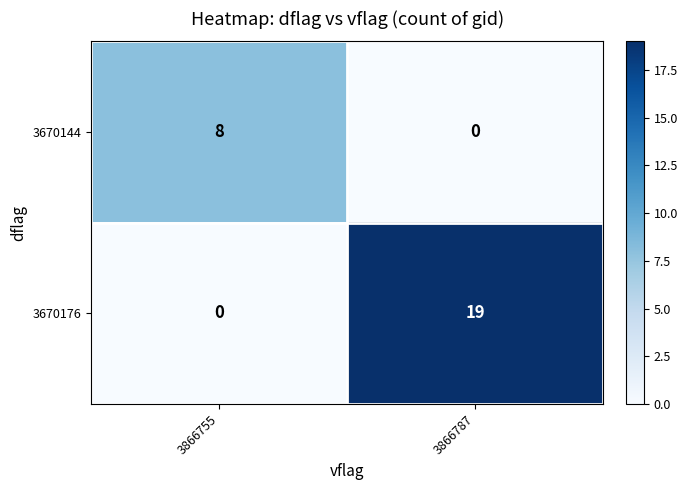

At 3866787, list the series in order from smallest to largest.

3670144, 3670176